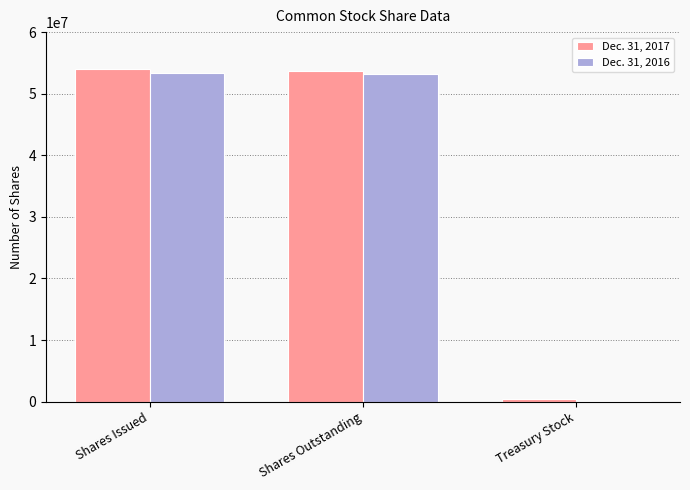

What is the approximate value of Dec. 31, 2016 at Shares Issued, to the nearest 100?

53354600